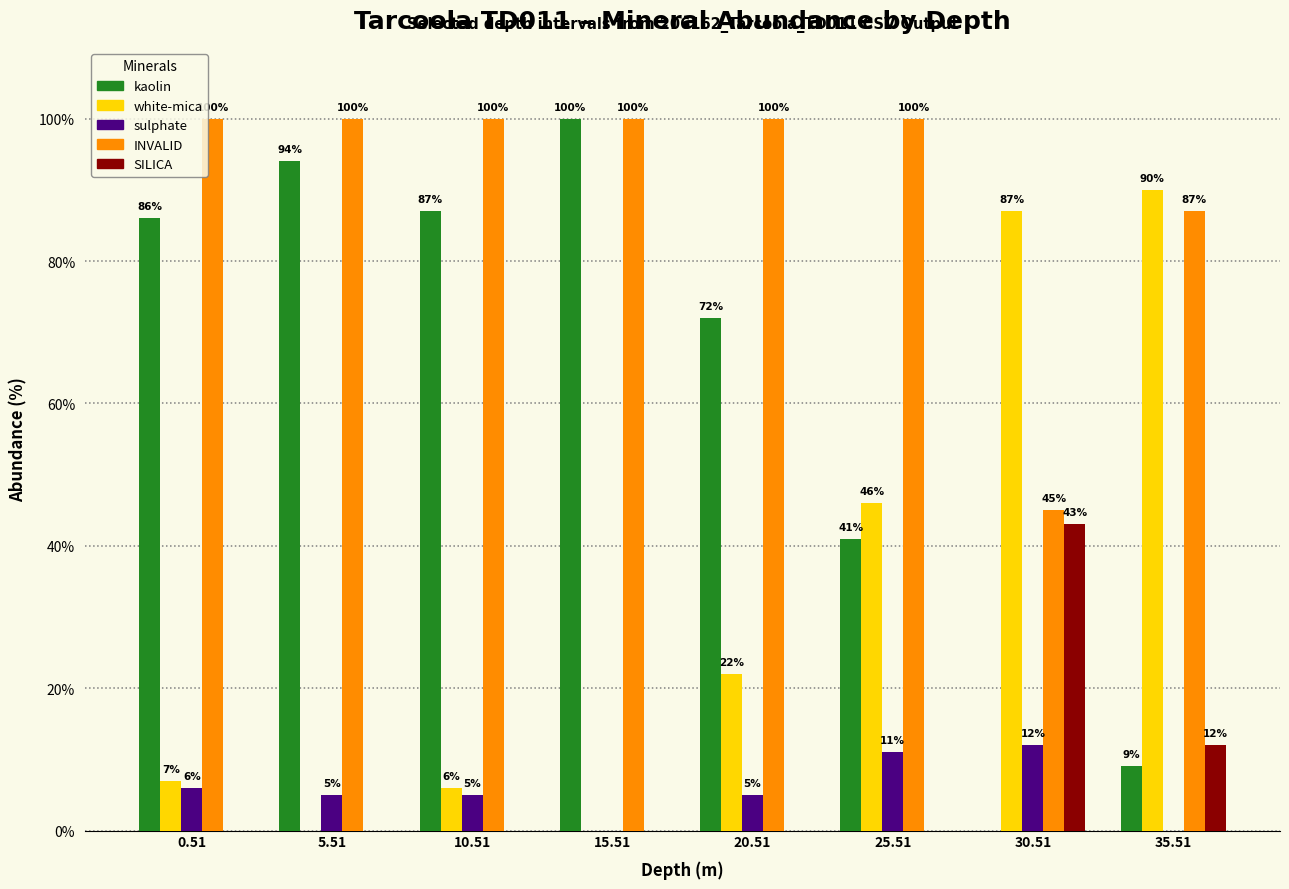

What is the highest value of the sulphate series?

12